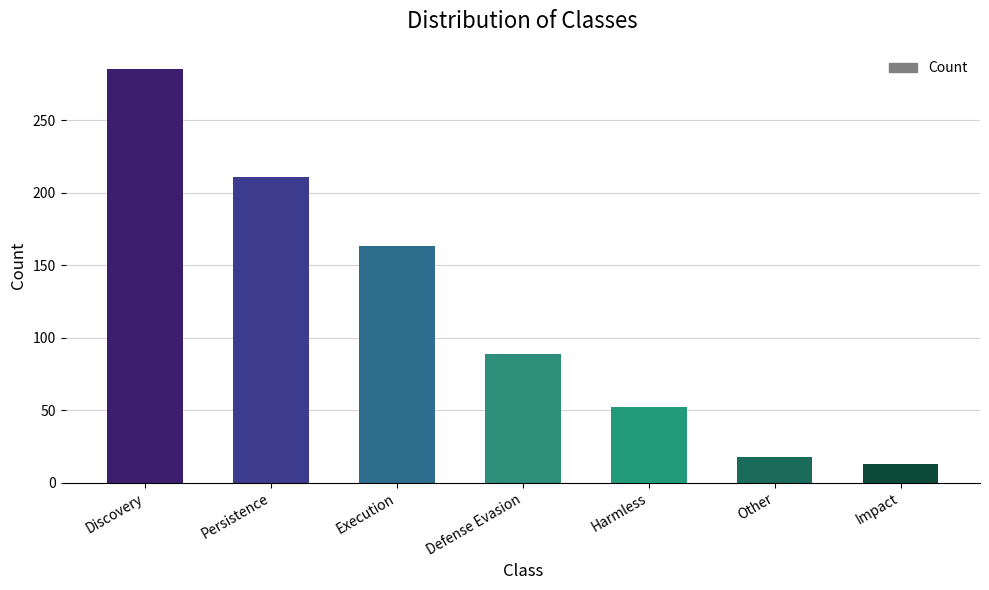

True or false: the data shows 107 at Discovery.

False